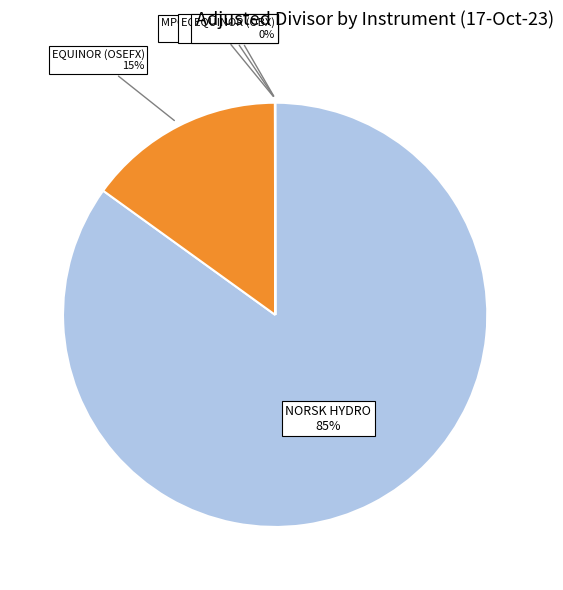

The NORSK HYDRO slice represents 85% of the pie. True or false?

True